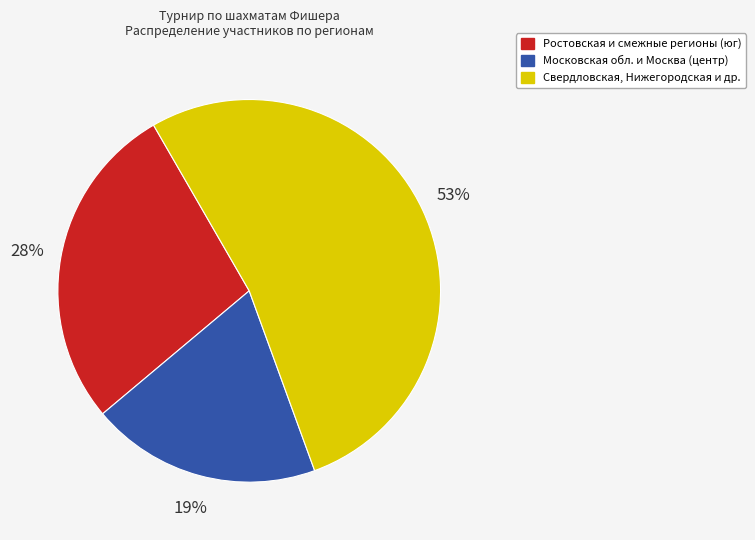

Is there a majority slice in this chart?

Yes